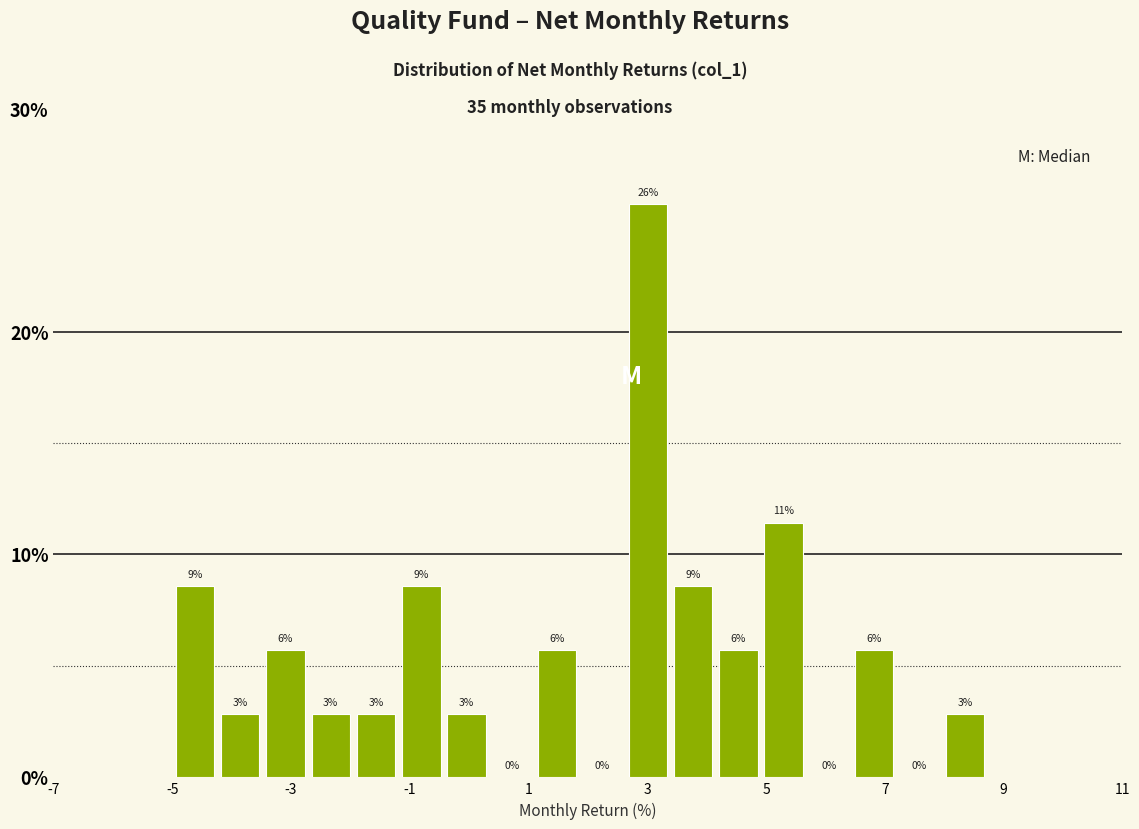

Read against the x-axis, roughly where is the centre of the tallest bar?

3.0